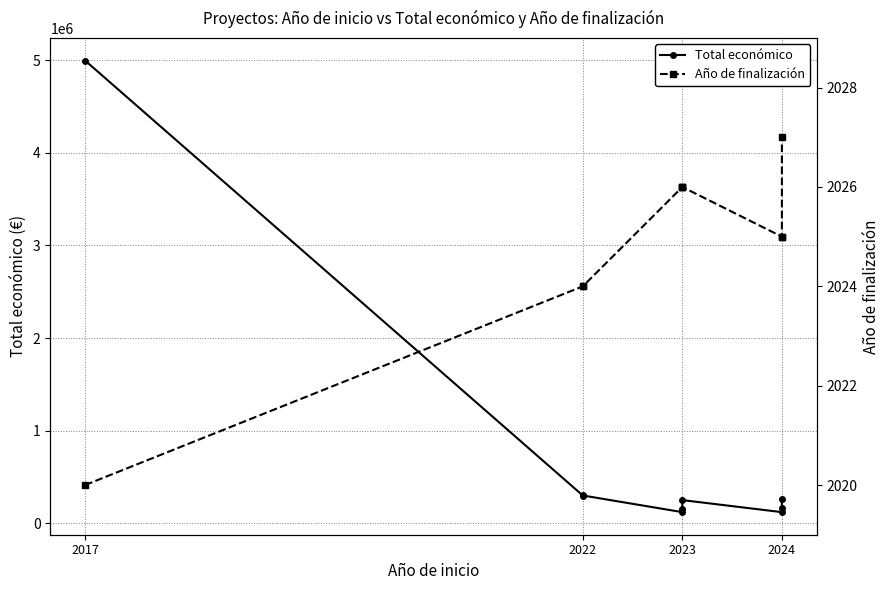

True or false: Total económico has more than 0 points higher than both neighbors.

True